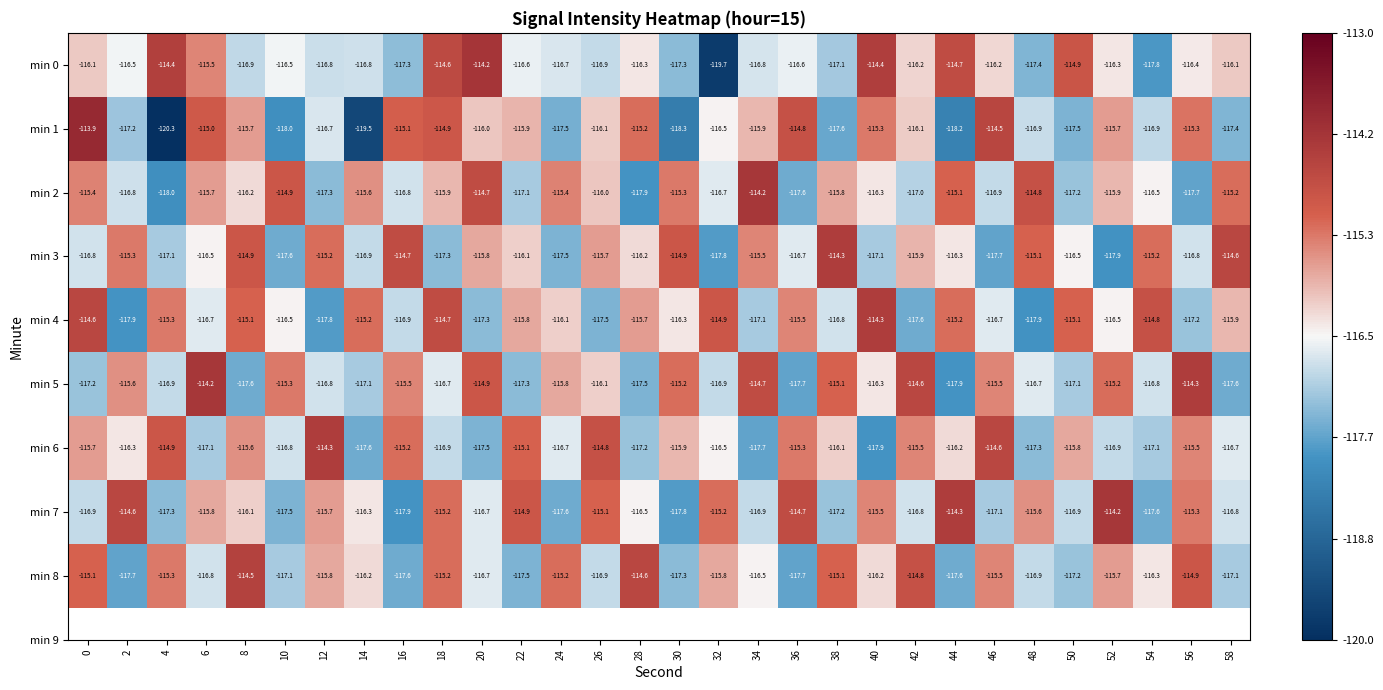

Is it true that min 4 equals -116.7 at 6?

True